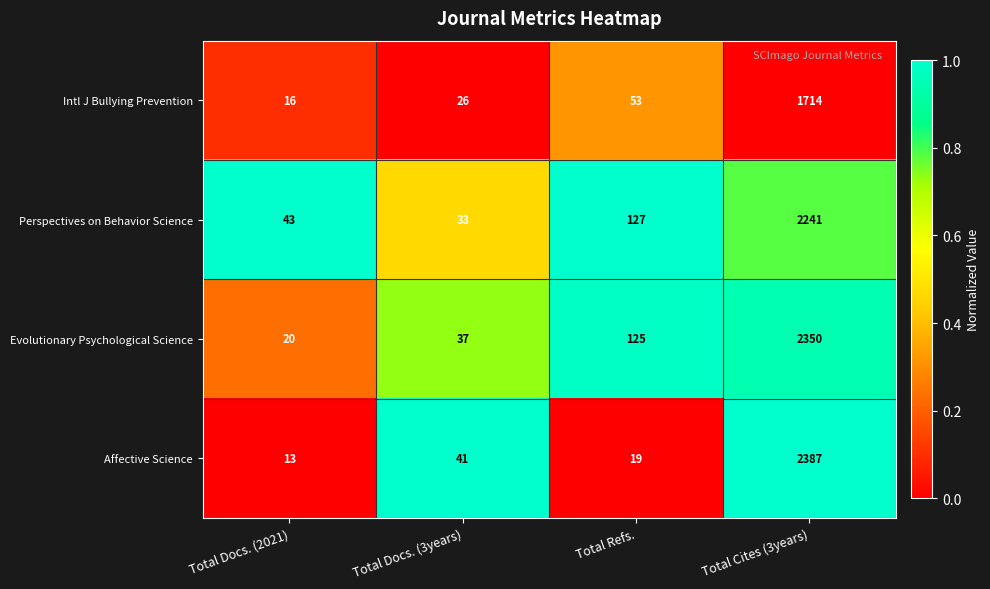

What is the difference between the maximum and second lowest values in the Evolutionary Psychological Science series?

2313